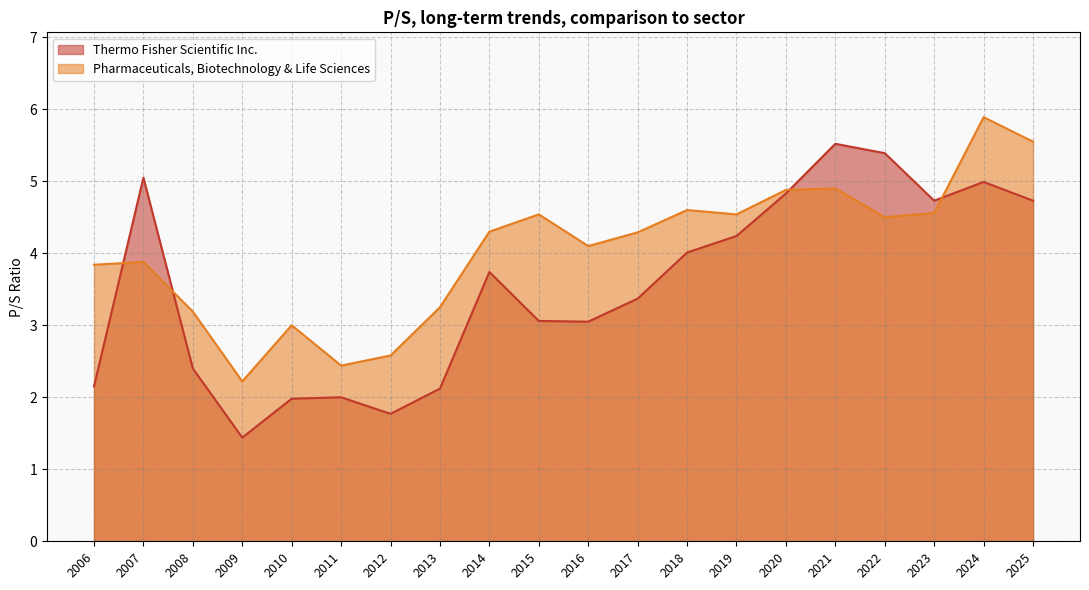

True or false: Thermo Fisher Scientific Inc. and Pharmaceuticals, Biotechnology & Life Sciences intersect in this chart.

True